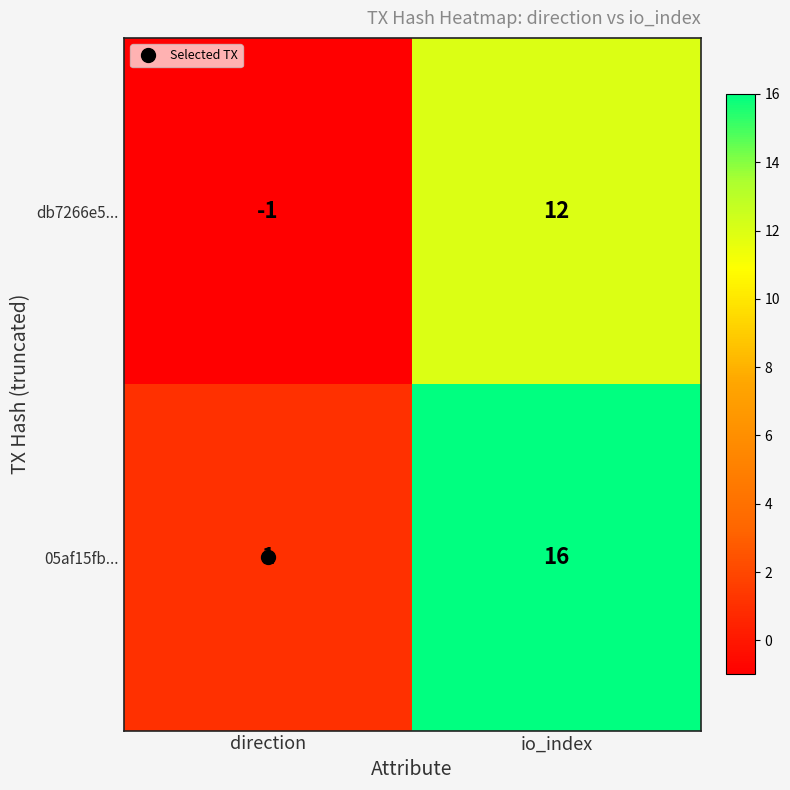

At which category does the chart reach its minimum across all series?

direction